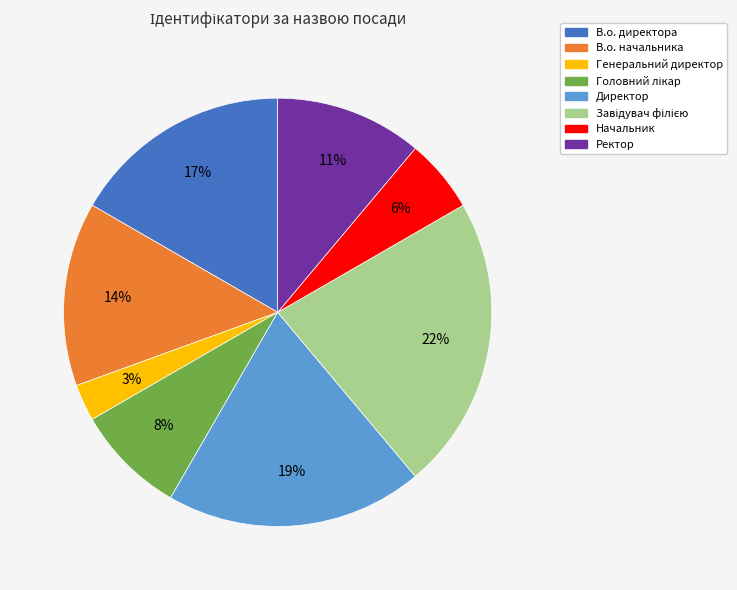

Does Начальник account for over 50% of the chart?

No